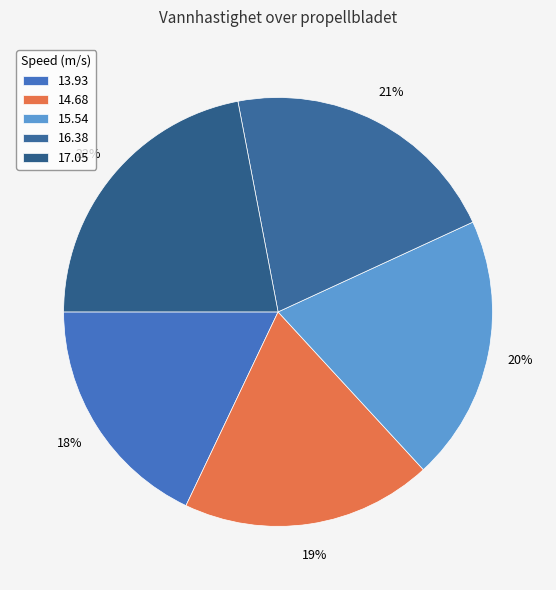

Which slice is the largest?

17.05